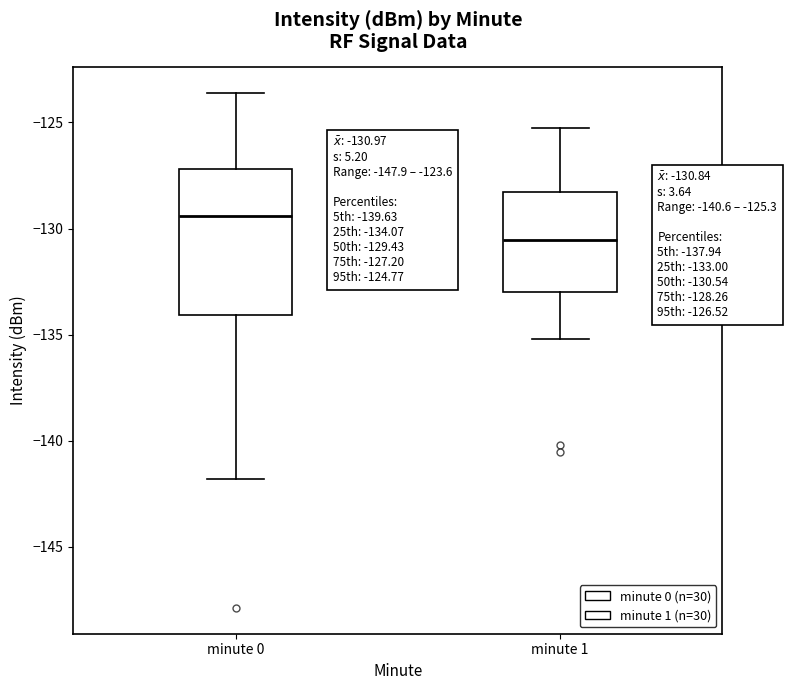

Which box's median line is the highest?

minute 0